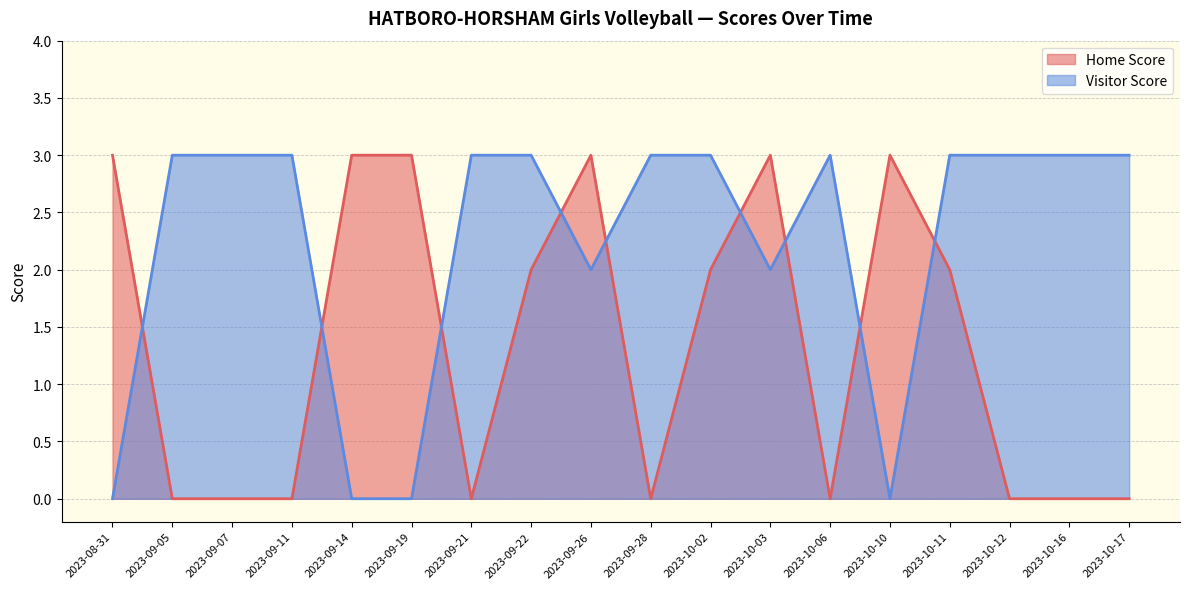

After their last crossing, which series has the higher values: Home Score or Visitor Score?

Visitor Score